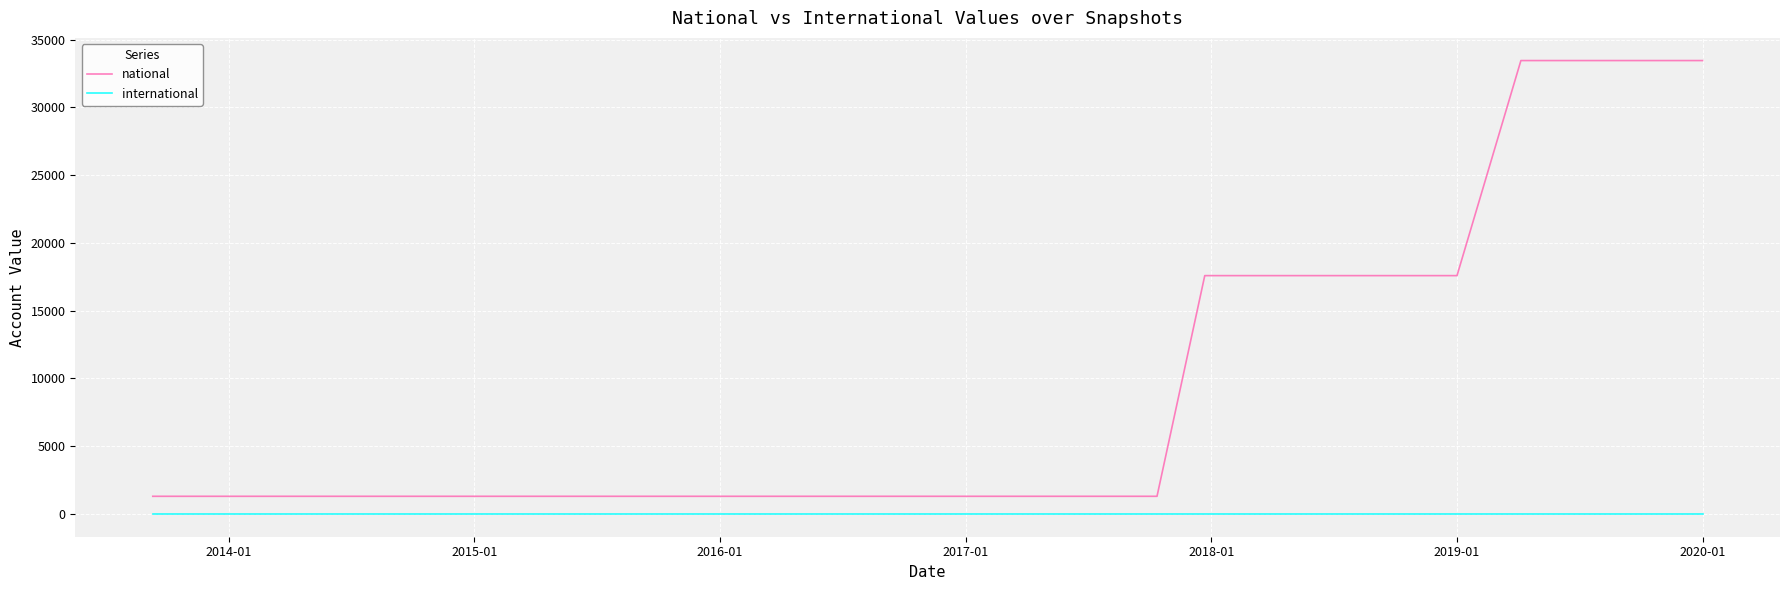

True or false: national and international intersect in this chart.

False